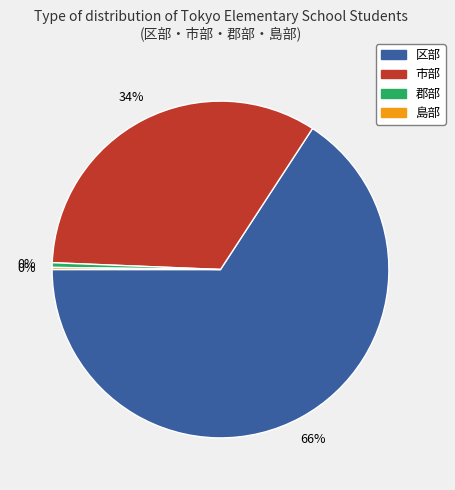

Is it true that 区部 is 66% of the pie?

True